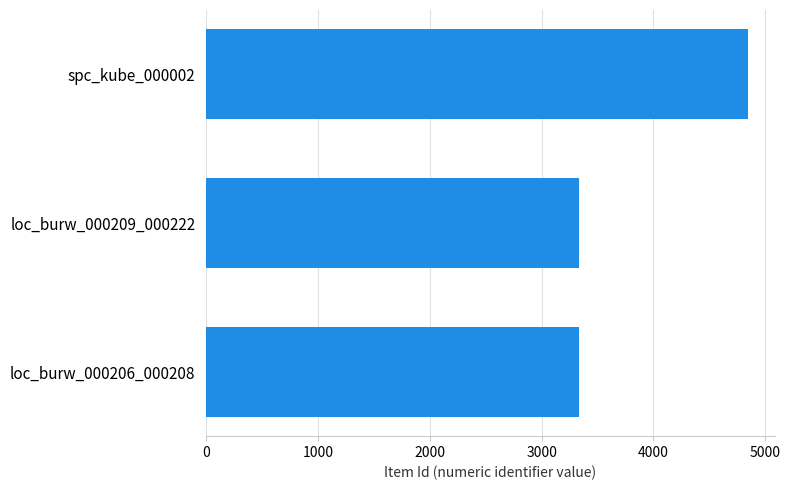

The value at loc_burw_000206_000208 is 3333. True or false?

True